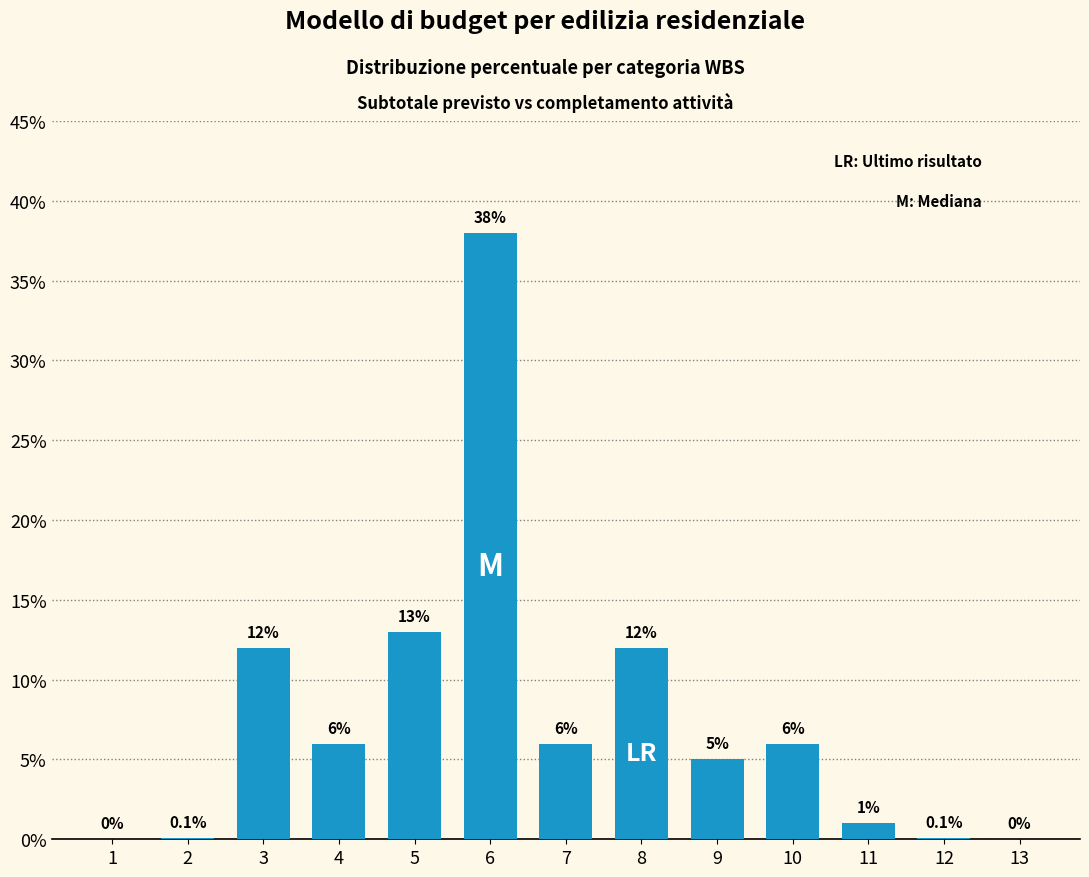

Reading right to left, transcribe all the data shown in this chart.

13=0.0	12=0.1	11=1.0	10=6.0	9=5.0	8=12.0	7=6.0	6=38.0	5=13.0	4=6.0	3=12.0	2=0.1	1=0.0